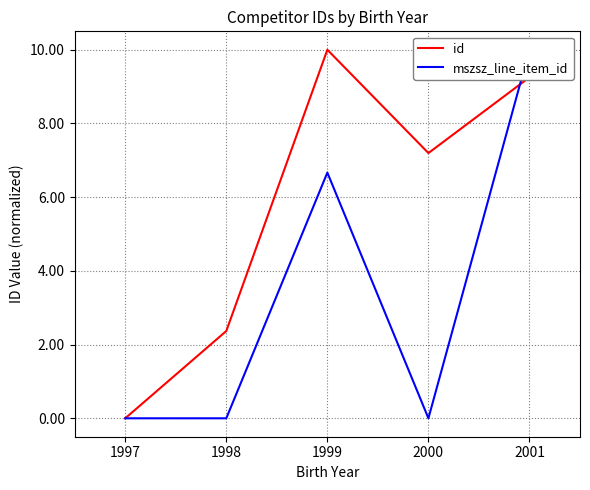

List the labels in order of id value, largest first.

1999, 2001, 2000, 1998, 1997